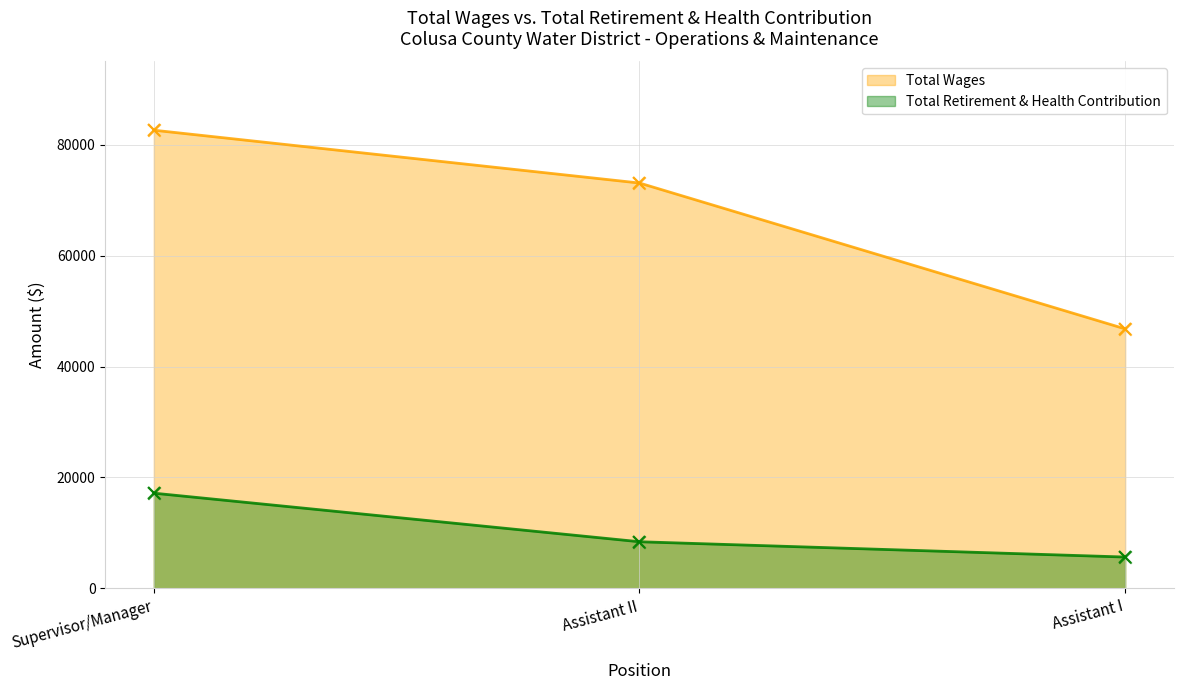

Which series contains the lowest Y value?

Total Retirement & Health Contribution